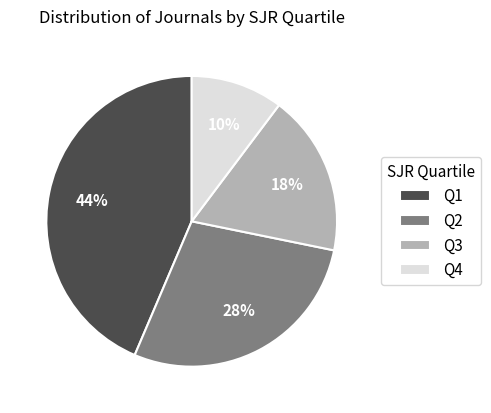

True or false: Q4 accounts for 18% of the total.

False